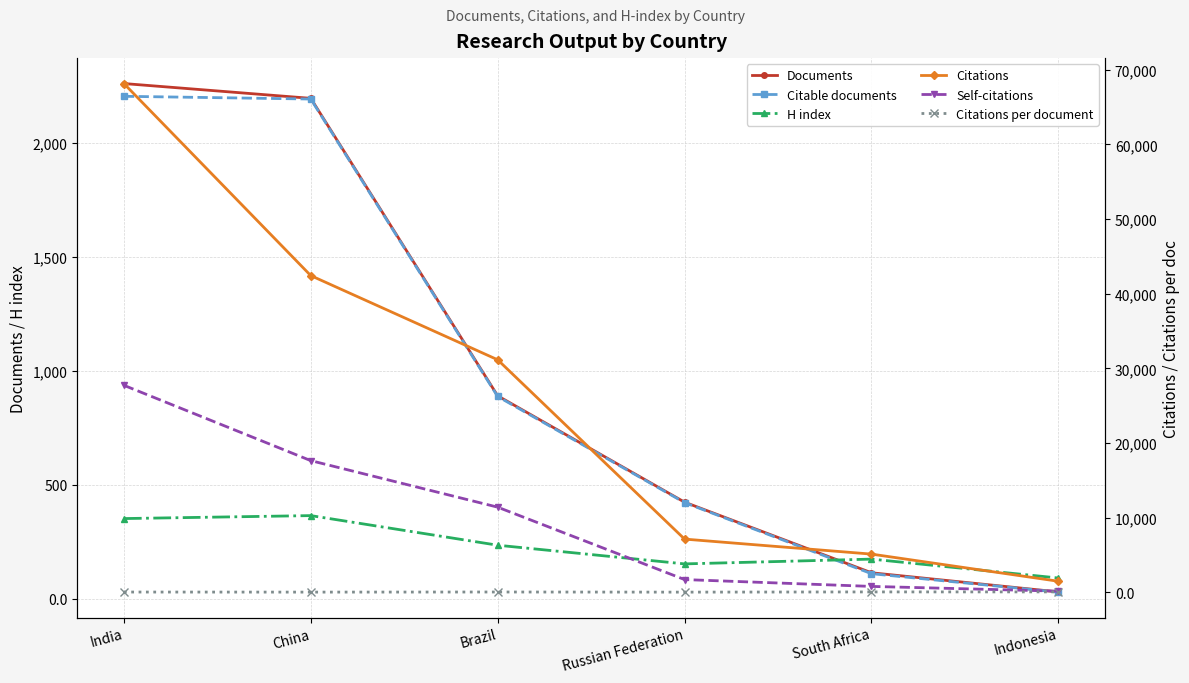

What is the label of the 1st point from the right?

Indonesia